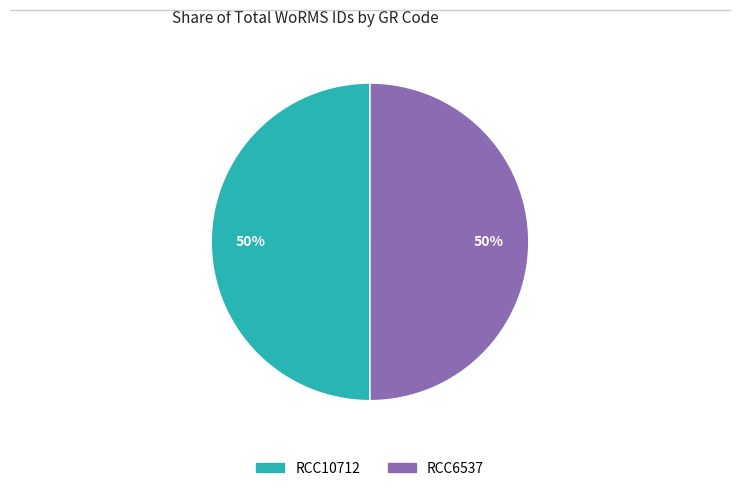

True or false: RCC10712 accounts for 59% of the total.

False